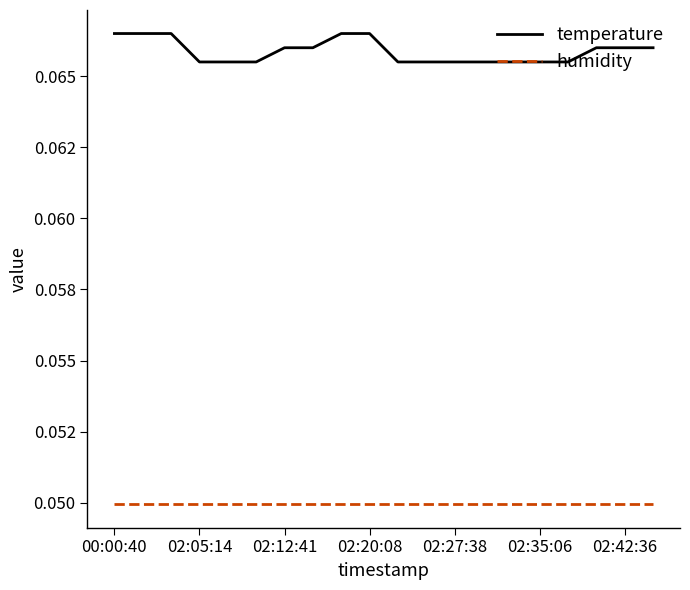

Does the chart display data point markers on the line(s)?

No